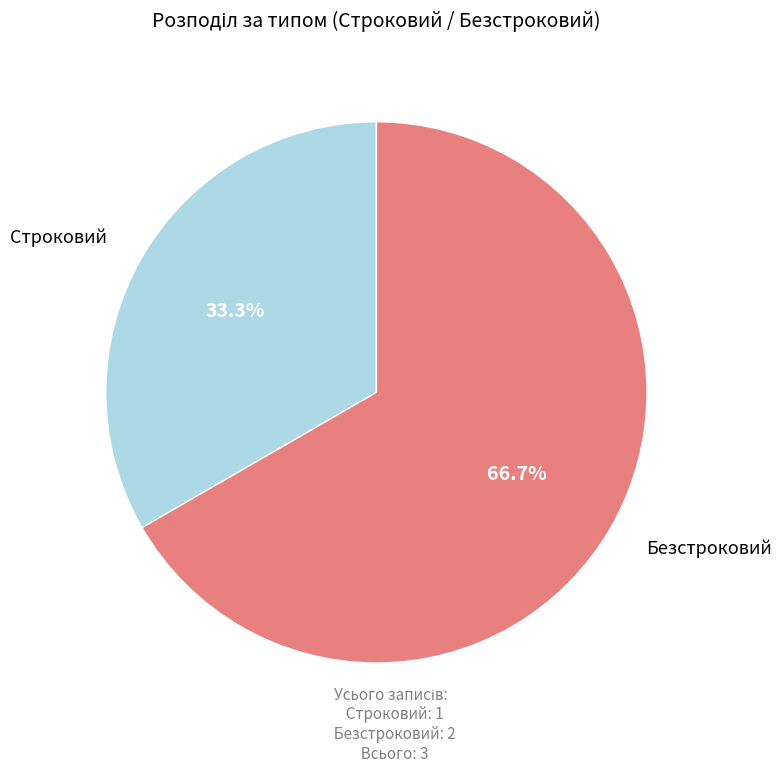

What percentage is the Безстроковий slice, to the nearest percent?

67%